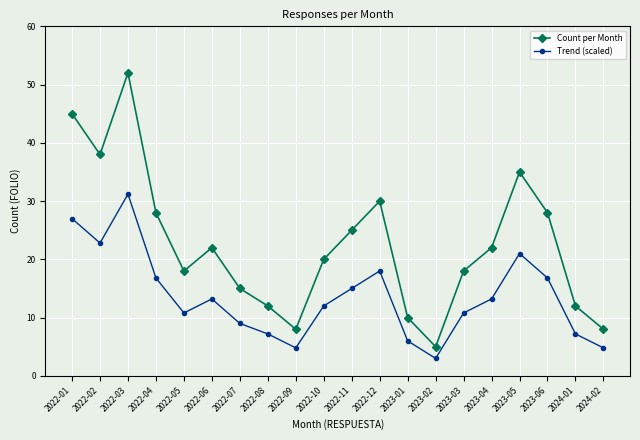

Reading left to right, list all the values displayed in this chart.

Count per Month: 2022-01=45.0	2022-02=38.0	2022-03=52.0	2022-04=28.0	2022-05=18.0	2022-06=22.0	2022-07=15.0	2022-08=12.0	2022-09=8.0	2022-10=20.0	2022-11=25.0	2022-12=30.0	2023-01=10.0	2023-02=5.0	2023-03=18.0	2023-04=22.0	2023-05=35.0	2023-06=28.0	2024-01=12.0	2024-02=8.0
Trend (scaled): 2022-01=27.0	2022-02=22.8	2022-03=31.2	2022-04=16.8	2022-05=10.8	2022-06=13.2	2022-07=9.0	2022-08=7.2	2022-09=4.8	2022-10=12.0	2022-11=15.0	2022-12=18.0	2023-01=6.0	2023-02=3.0	2023-03=10.8	2023-04=13.2	2023-05=21.0	2023-06=16.8	2024-01=7.2	2024-02=4.8